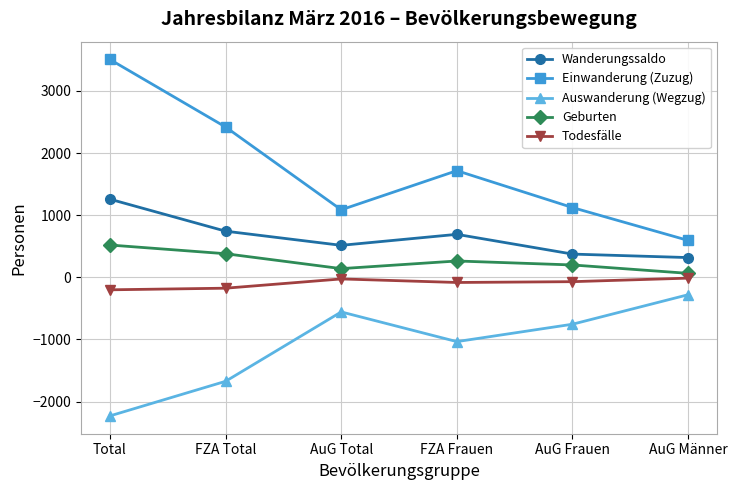

True or false: Geburten and Auswanderung (Wegzug) intersect in this chart.

False